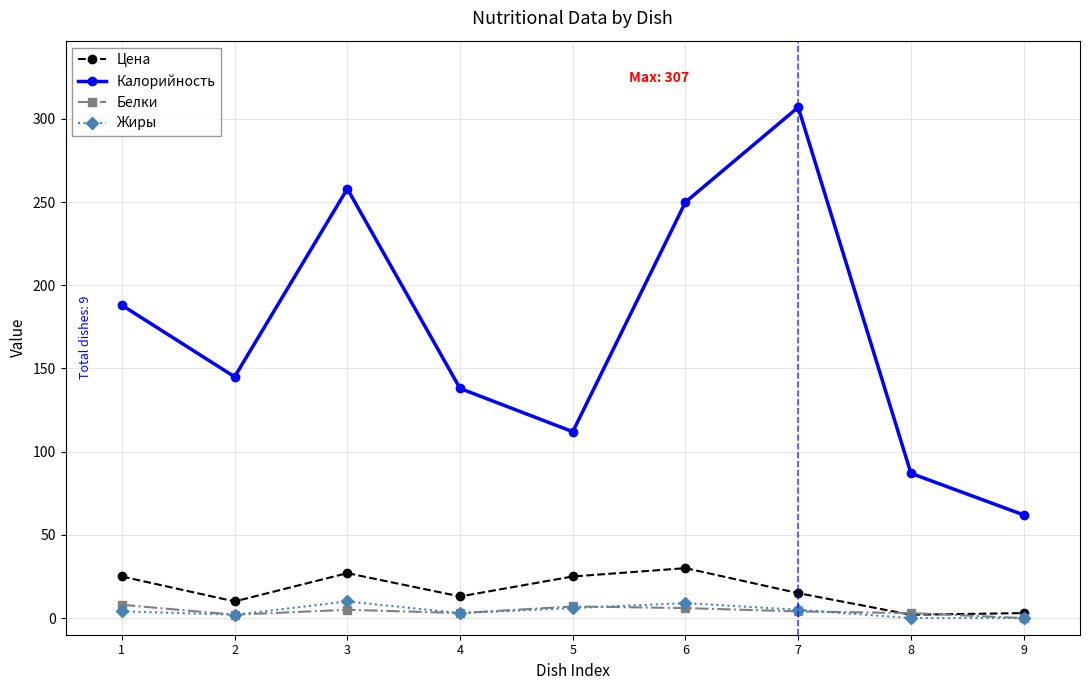

What is the difference between the maximum and minimum values in the Калорийность series?

245.0